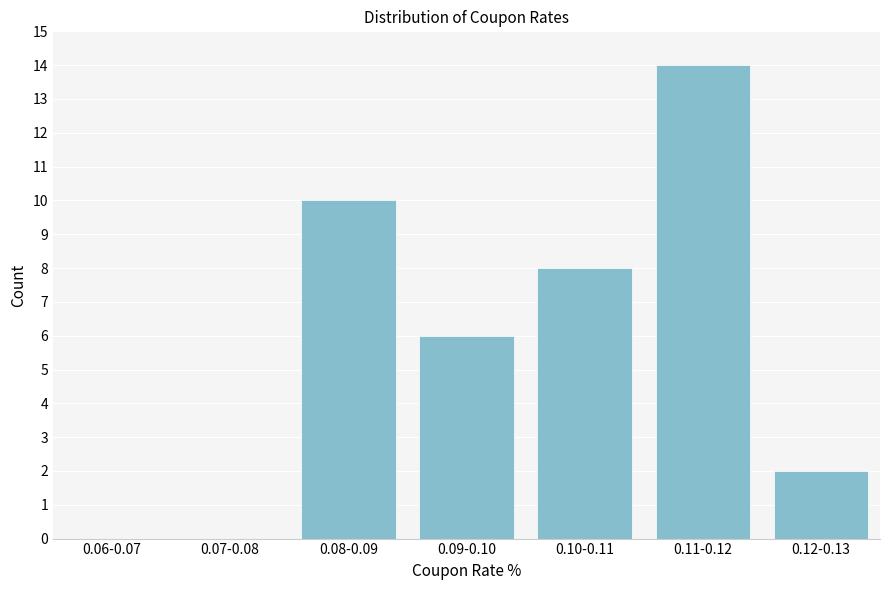

Reading left to right, extract all data points from this chart.

0.06-0.07=0	0.07-0.08=0	0.08-0.09=10	0.09-0.10=6	0.10-0.11=8	0.11-0.12=14	0.12-0.13=2